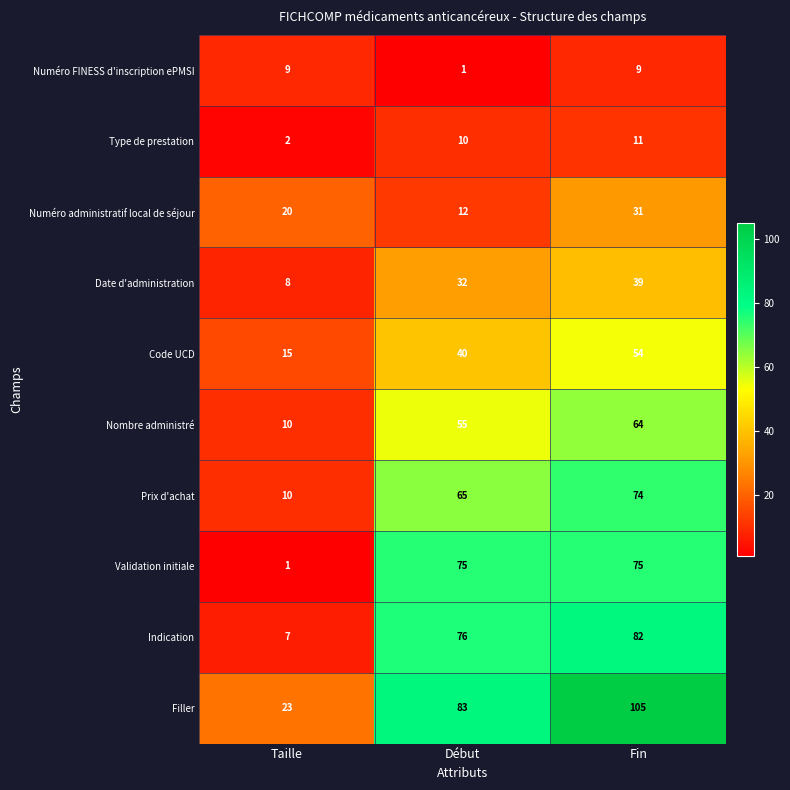

What is the sum of all Code UCD values?

109